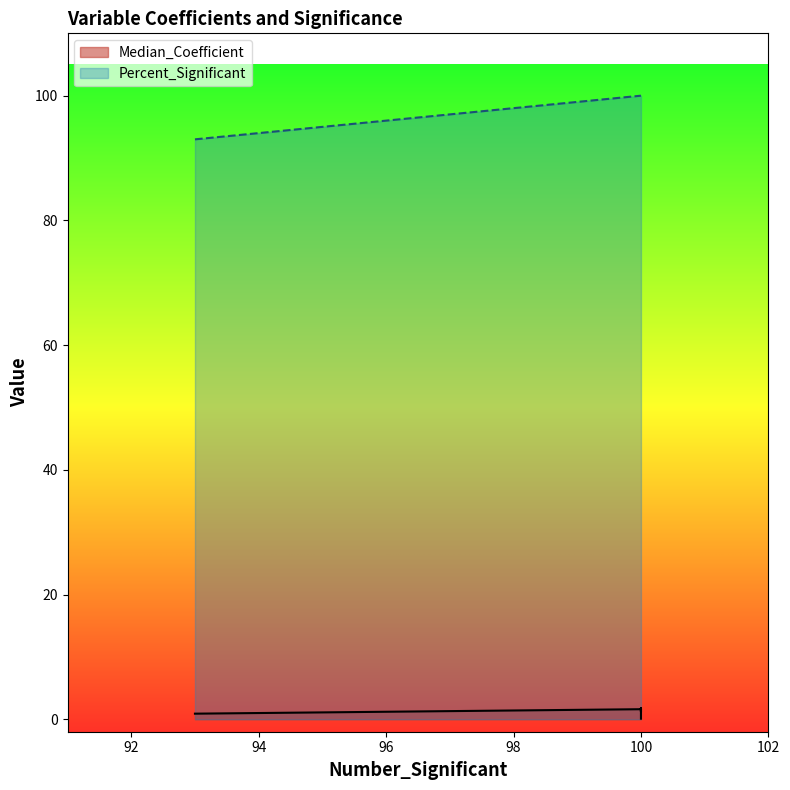

Is the value of Median_Coefficient at C greater than the value of Percent_Significant at (Intercept)?

No